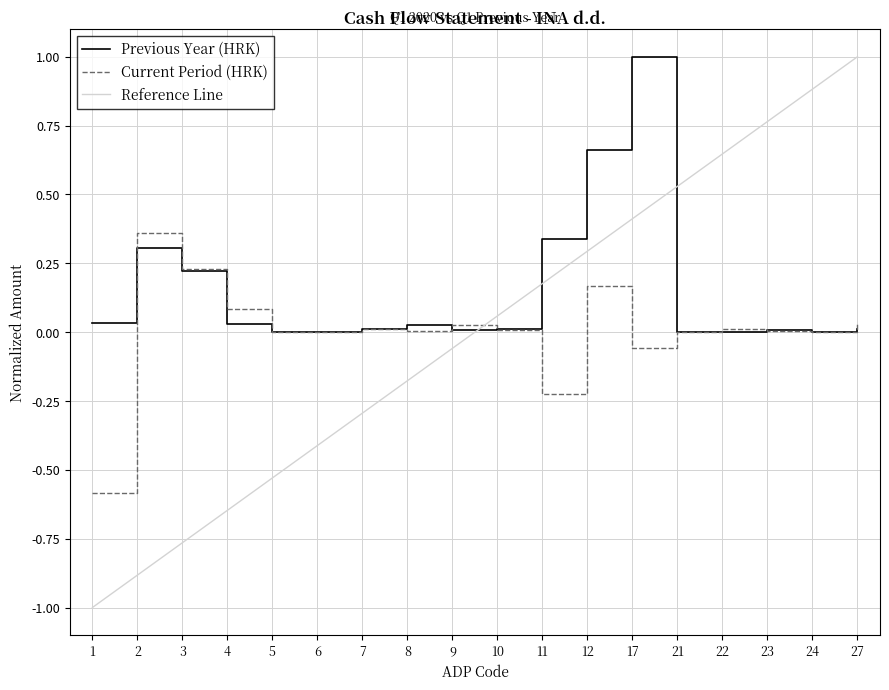

What is the highest value of the Previous Year (HRK) series?

1.0